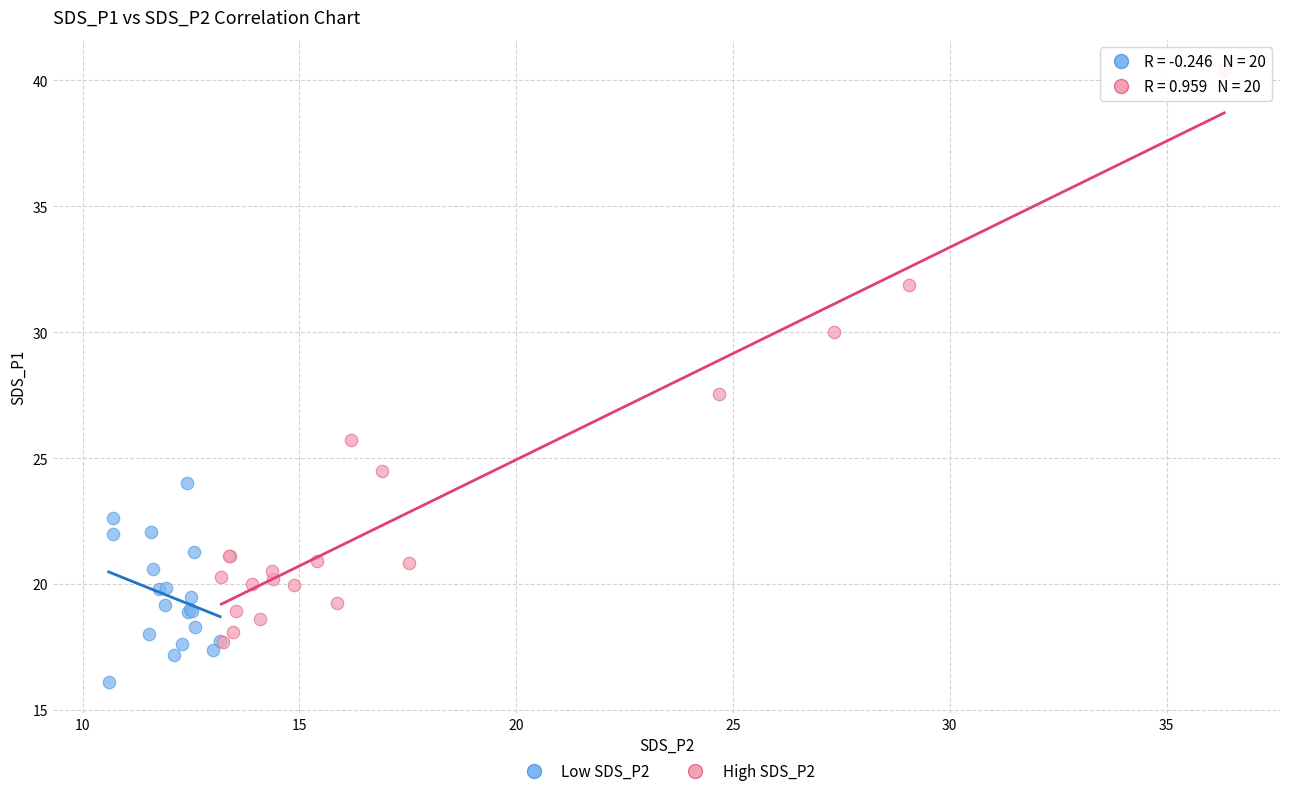

What are all the series names shown in the legend?

Low SDS_P2, High SDS_P2